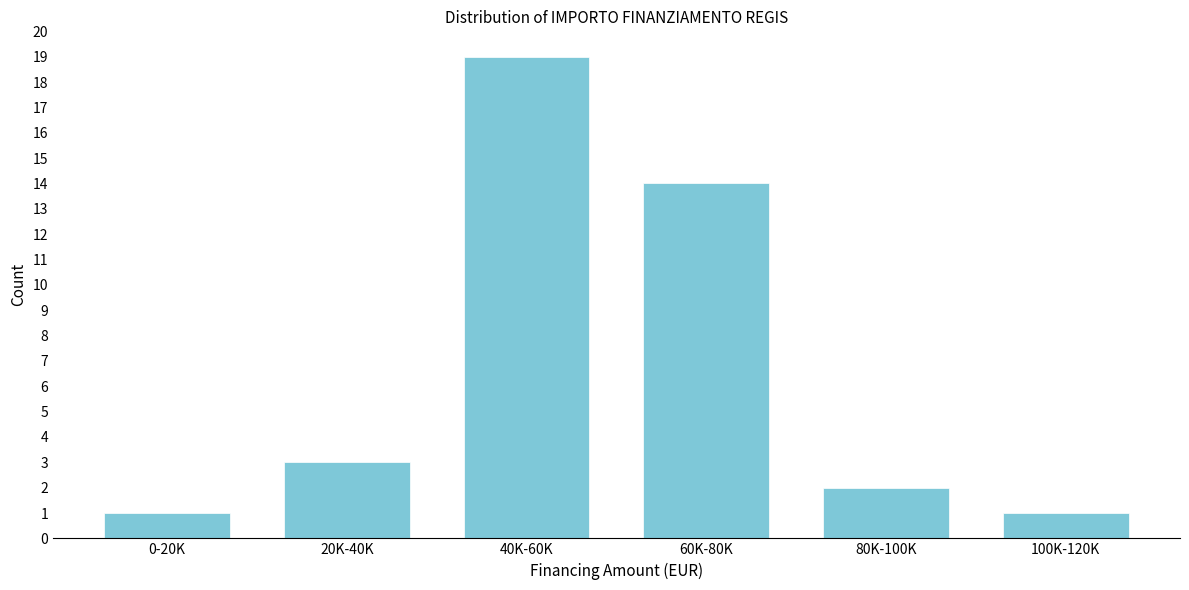

Reading right to left, list all the values displayed in this chart.

100K-120K=1	80K-100K=2	60K-80K=14	40K-60K=19	20K-40K=3	0-20K=1